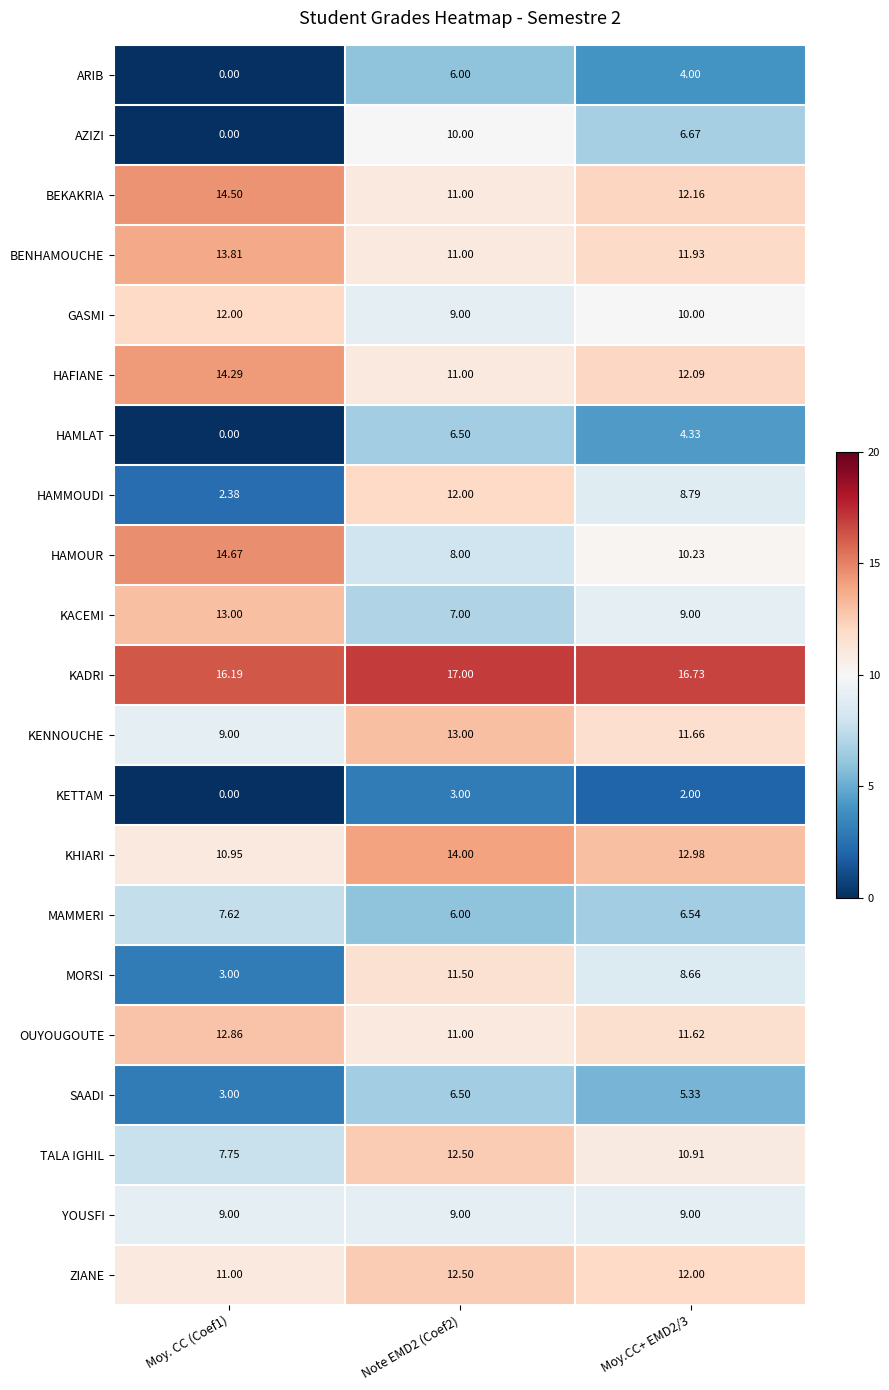

Which series changed the most between Moy. CC (Coef1) and Note EMD2 (Coef2)?

AZIZI